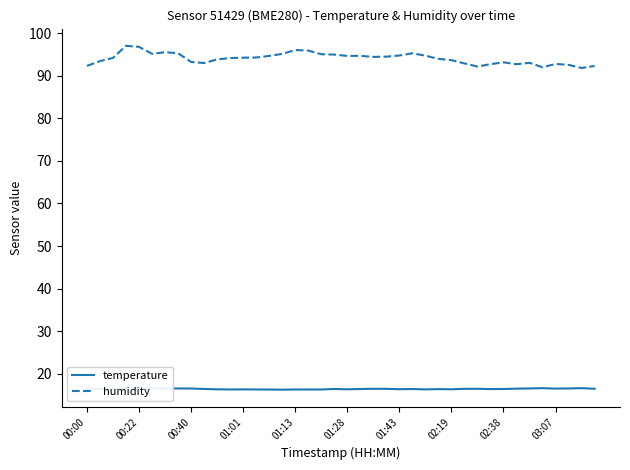

What is the greatest value displayed?

97.0